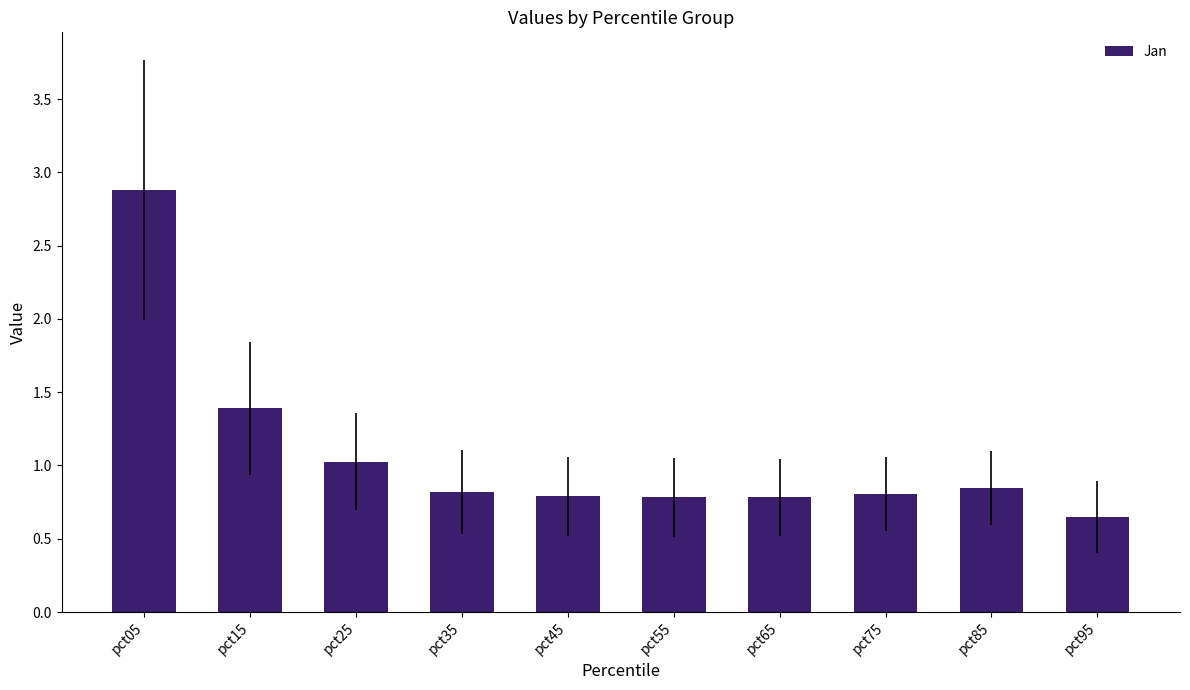

What is the maximum value shown in the chart?

2.9